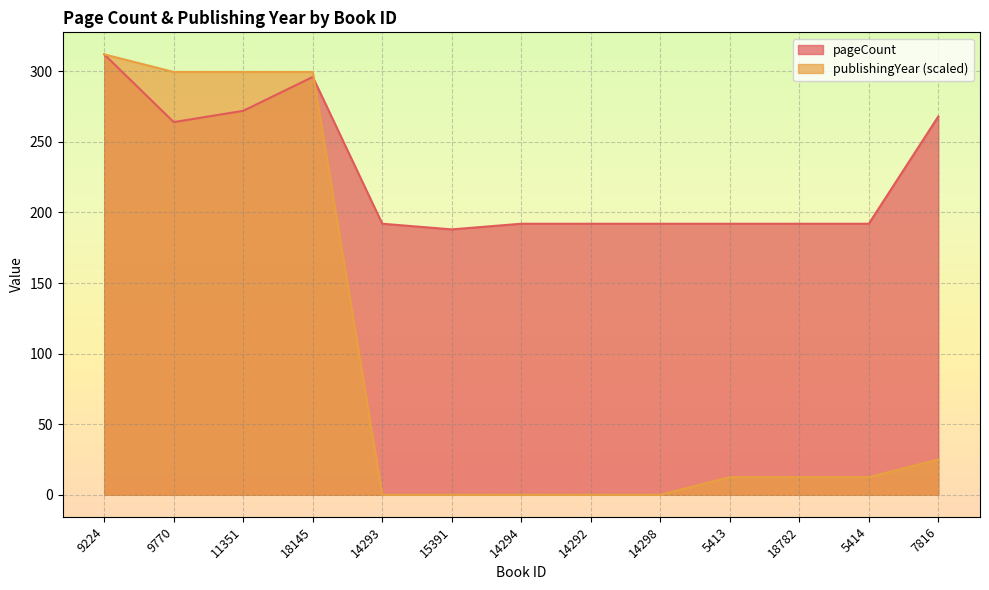

How many data points does each series have?

13